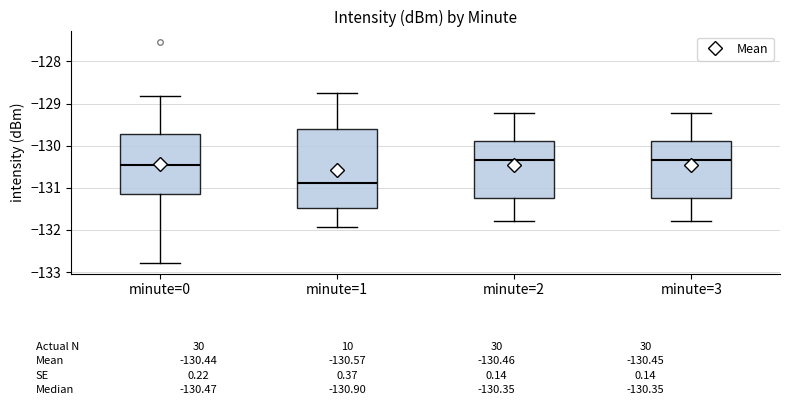

Comparing the boxes themselves (not the whiskers), which one is the tallest?

minute=1